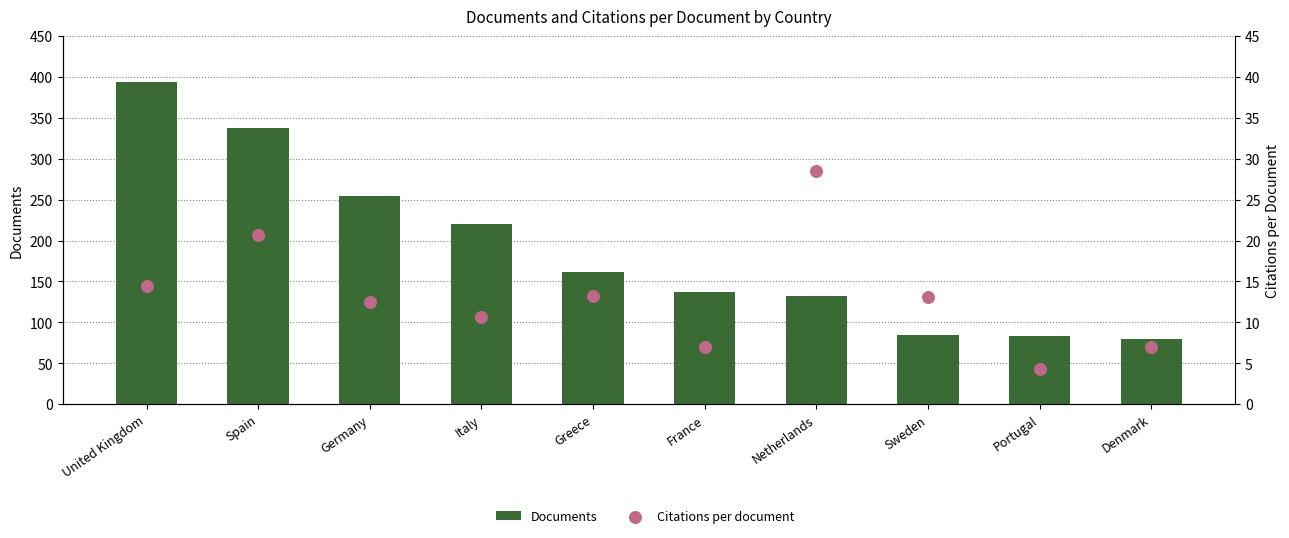

Which series has the largest Y range (max minus min)?

Documents